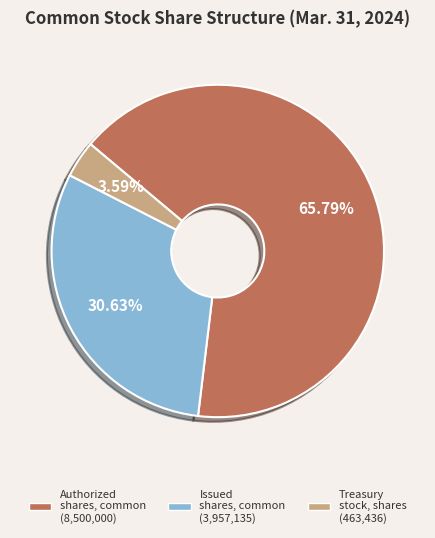

How many segments does this pie chart have?

3